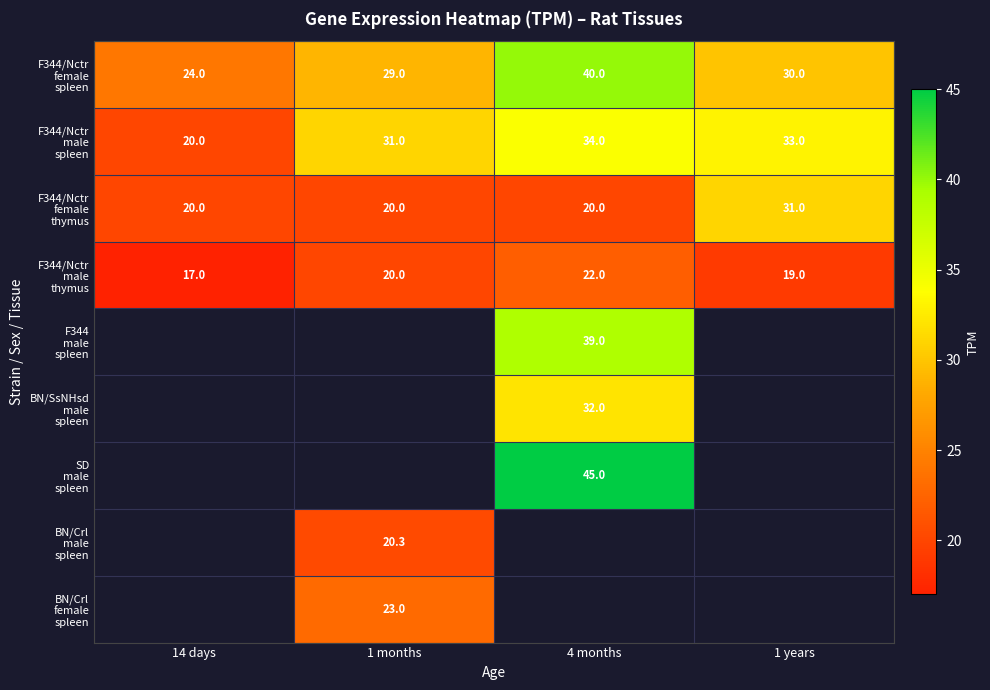

At which category does the chart reach its minimum across all series?

14 days